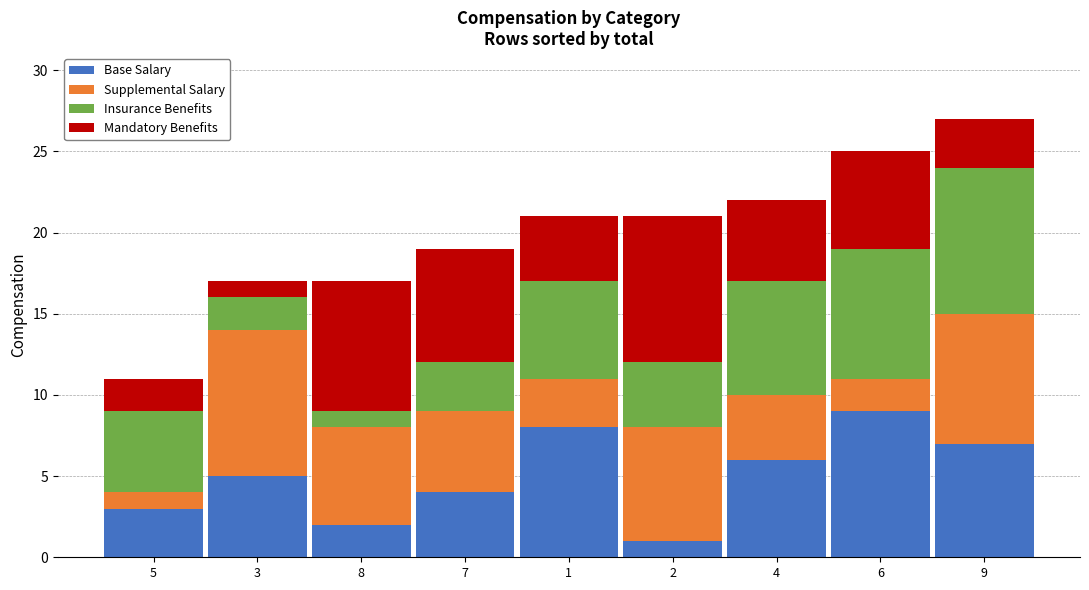

Is it true that Base Salary equals 3 at 5?

True